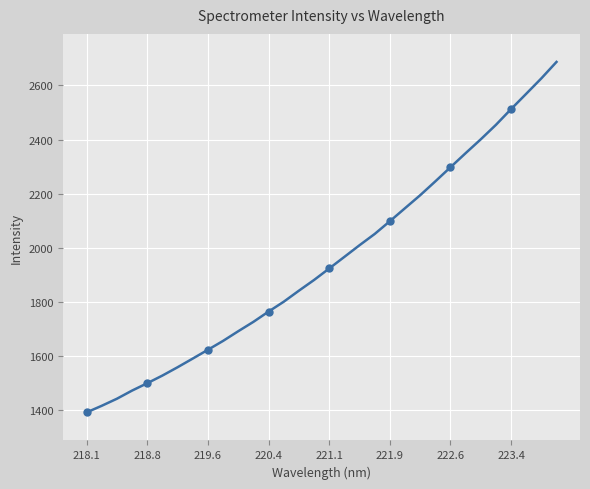

What is the smallest value displayed?

1392.6